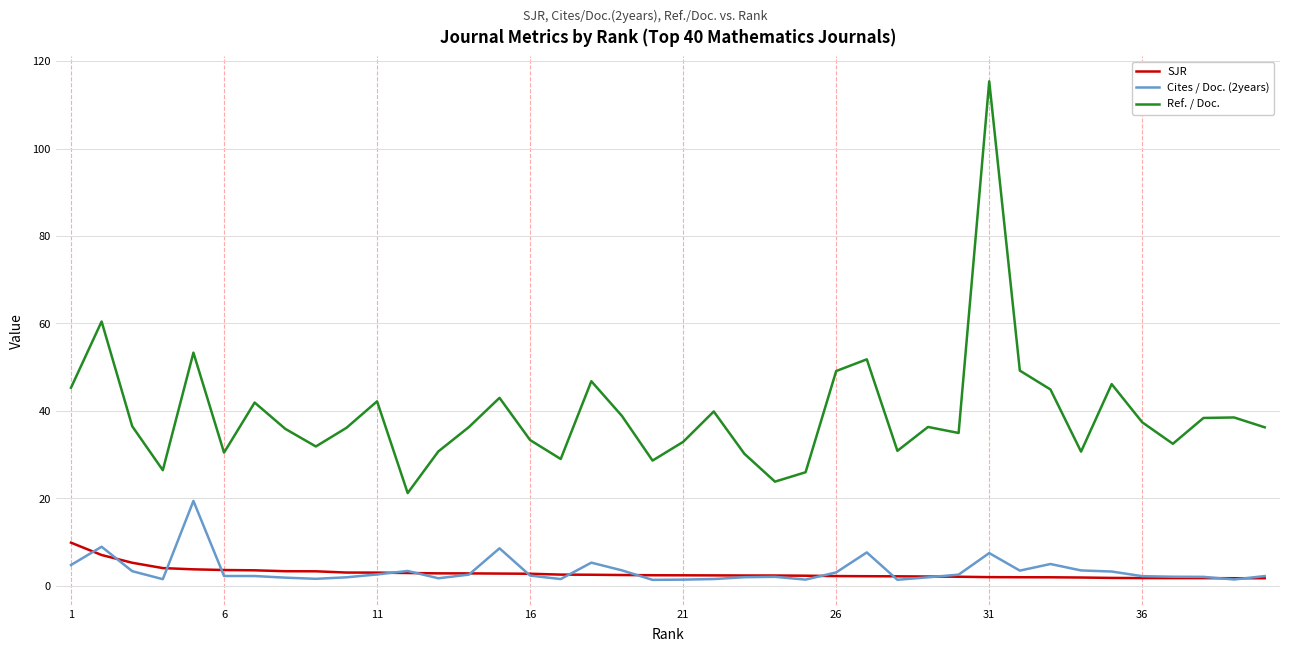

Rank the series by their maximum value, from lowest to highest.

SJR, Cites / Doc. (2years), Ref. / Doc.